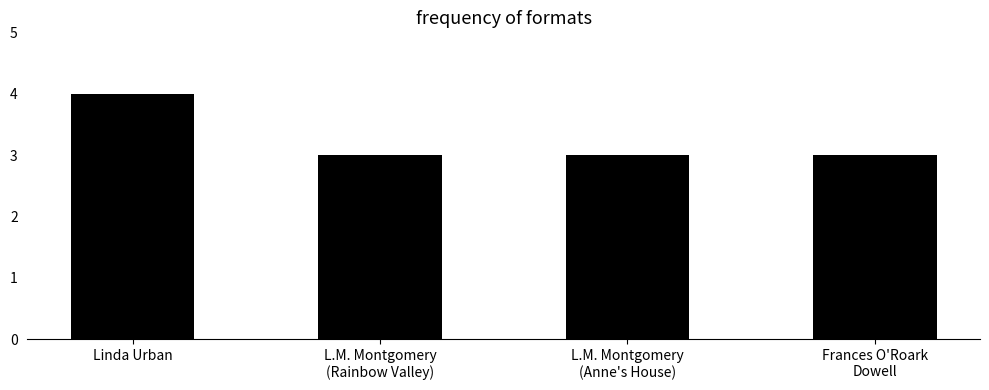

What is the ratio of the value at L.M. Montgomery
(Rainbow Valley) to the value at Frances O'Roark
Dowell?

1.0